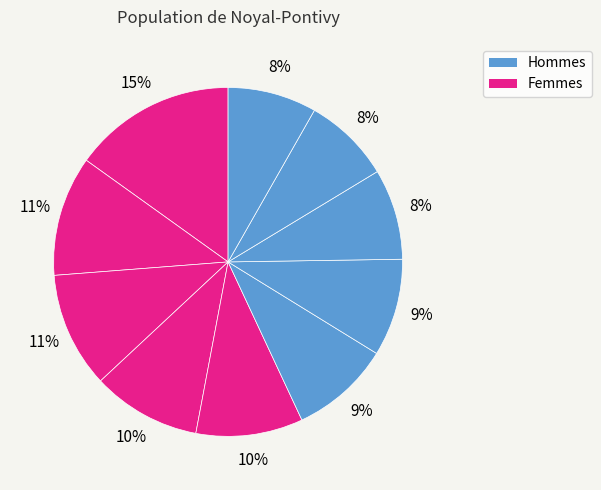

How many slices are in this pie chart?

10